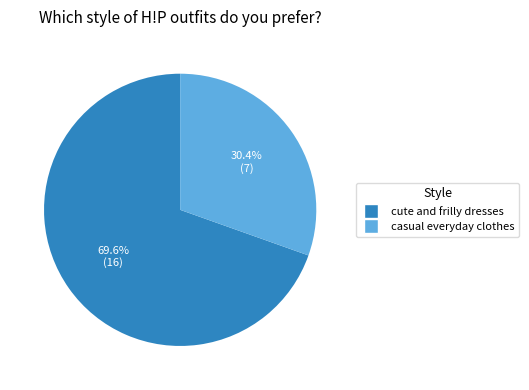

Rank the categories by value from lowest to highest.

casual everyday clothes, cute and frilly dresses